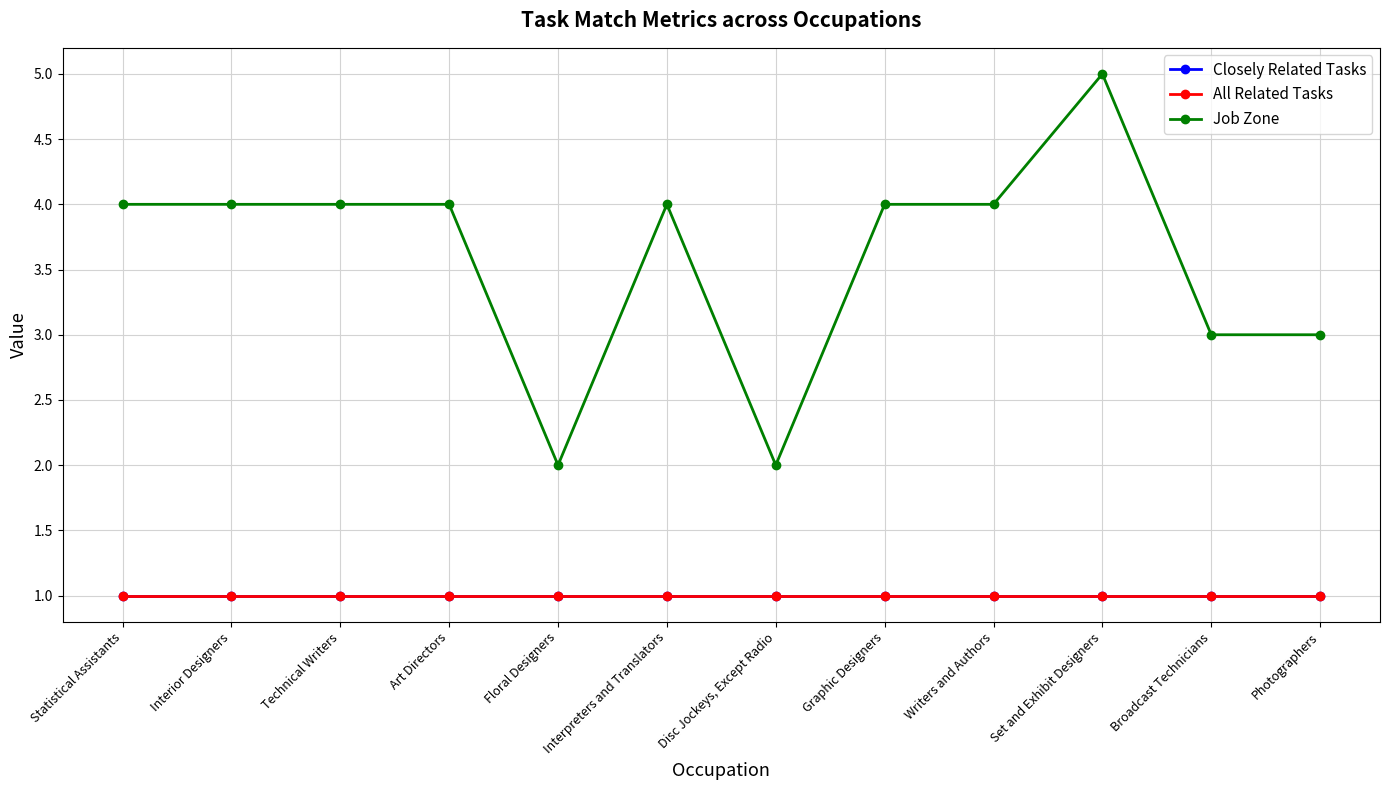

What is the lowest value of the Closely Related Tasks series?

1